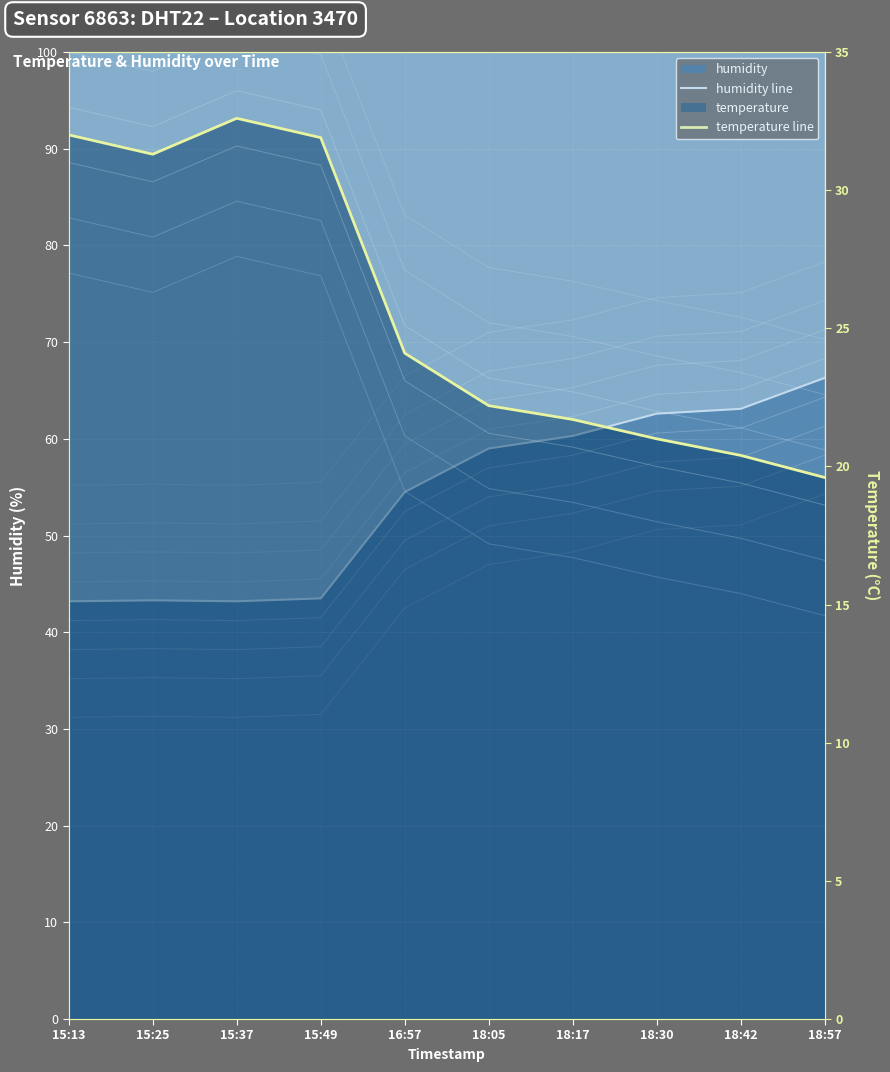

What is the label of the 1st point from the left?

15:13